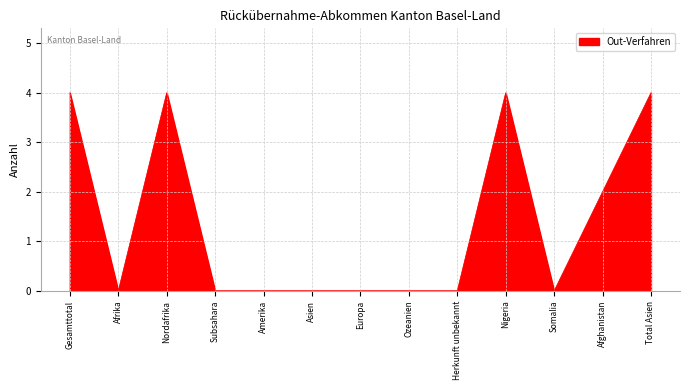

Reading right to left, transcribe all the data shown in this chart.

Total Asien=4	Afghanistan=2	Somalia=0	Nigeria=4	Herkunft unbekannt=0	Ozeanien=0	Europa=0	Asien=0	Amerika=0	Subsahara=0	Nordafrika=4	Afrika=0	Gesamttotal=4